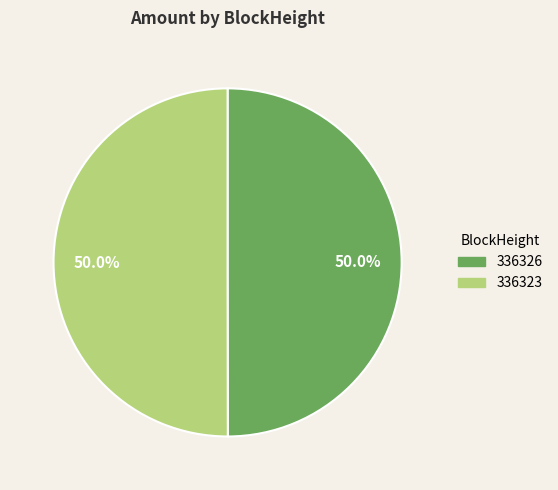

Approximately how many times larger is the value at 336323 compared to 336326?

1.0